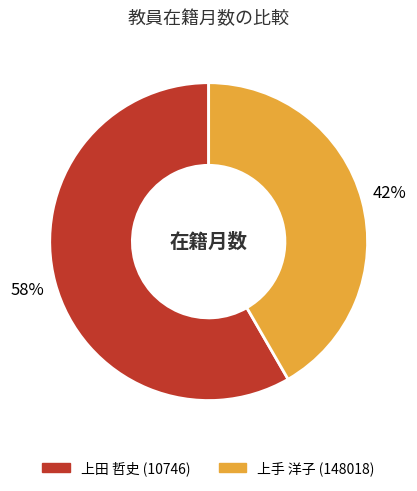

Approximately how many times larger is the value at 上手 洋子 (148018) compared to 上田 哲史 (10746)?

0.7